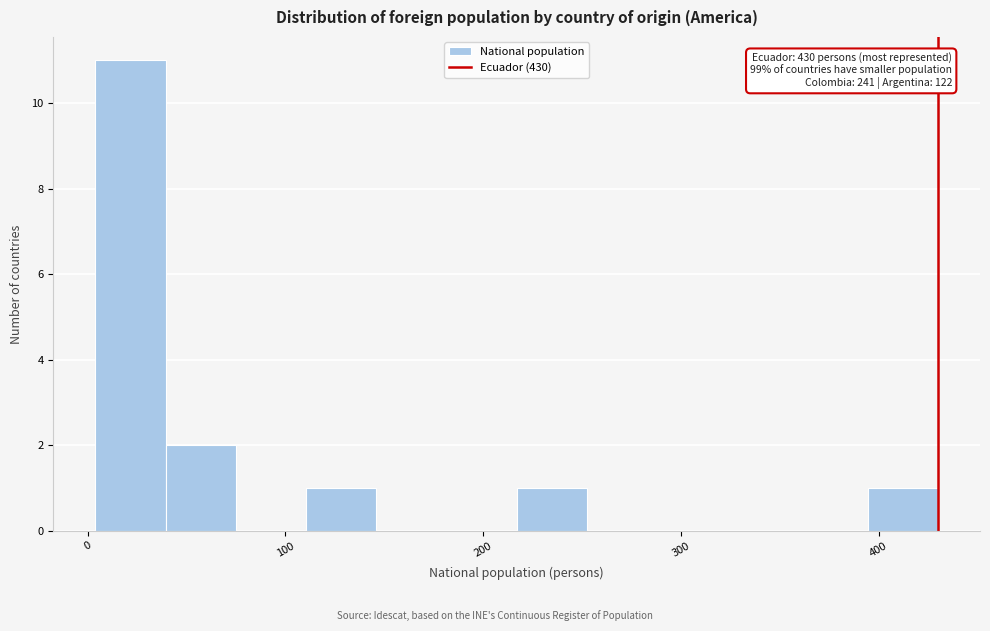

Around what value on the x-axis is the tallest bar? Give the approximate position of its centre, as read against the axis.

20